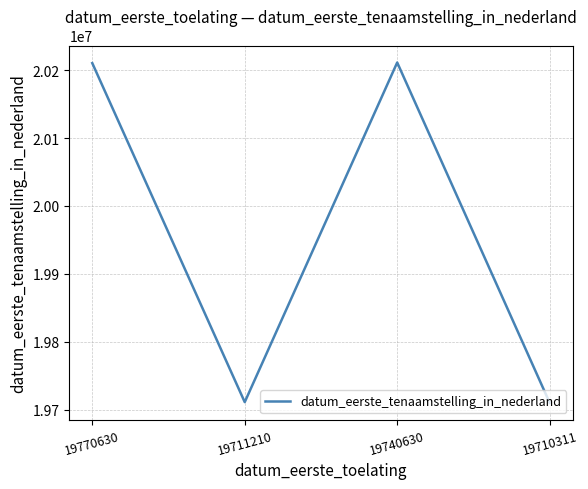

Approximately how many times larger is the value at 19710311 compared to 19711210?

1.0